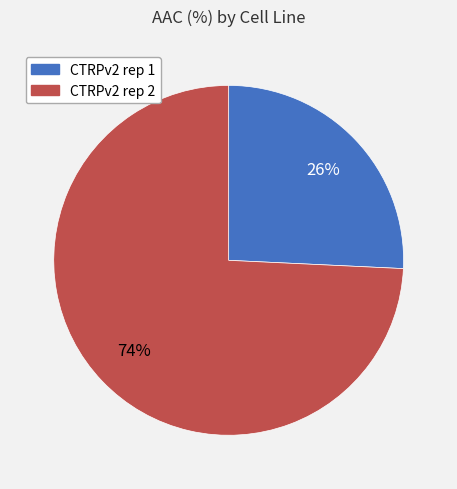

To the nearest percent, what portion does CTRPv2 rep 1 represent?

26%